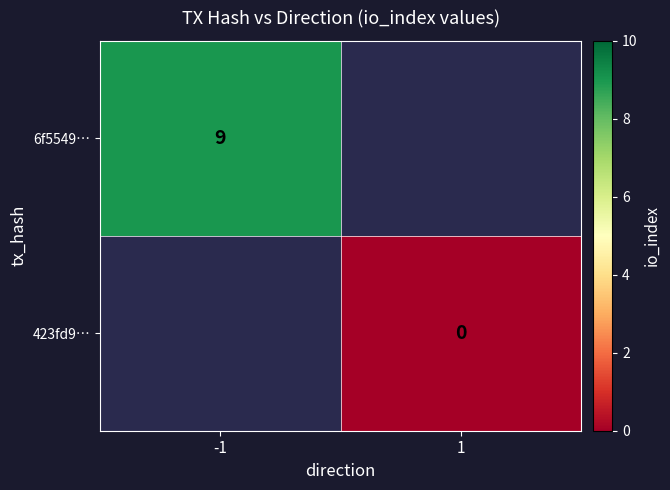

The 6f5549… series shows 9 at -1. True or false?

True